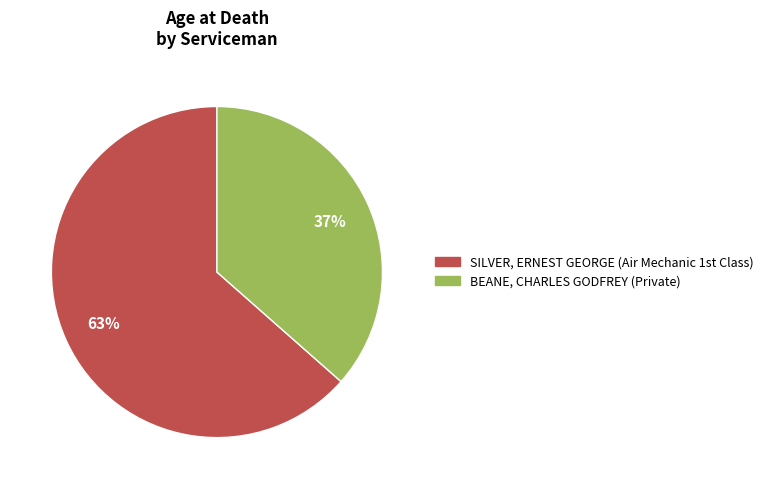

Is there a majority slice in this chart?

Yes